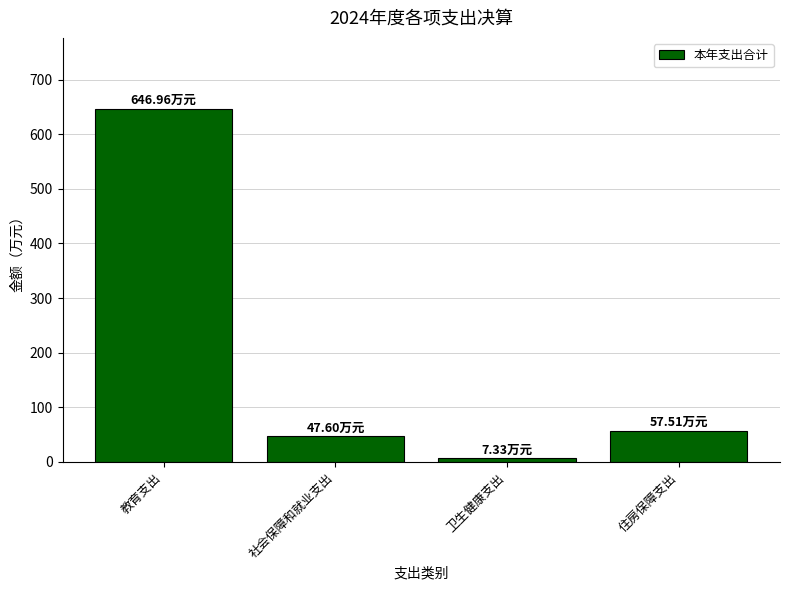

What is the label of the 2nd bar from the right?

卫生健康支出